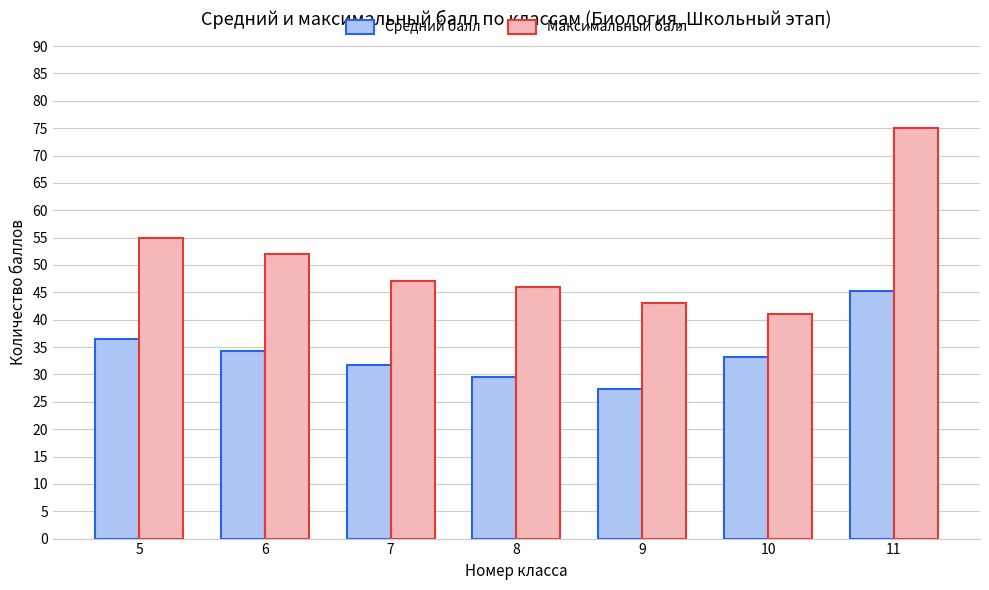

List the series in order of their overall mean, lowest first.

Средний балл, Максимальный балл